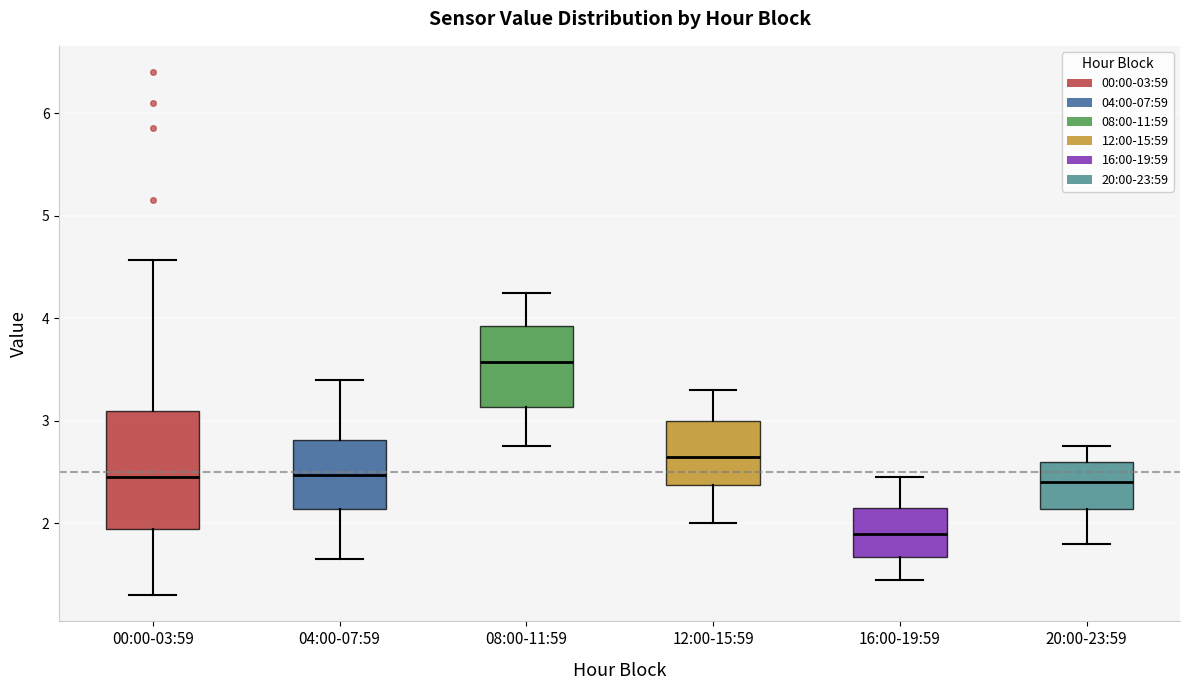

Where is the lower edge of the box for 04:00-07:59 on the y-axis? The values are not printed on the chart, so give them approximately, as read against the axis.

2.1